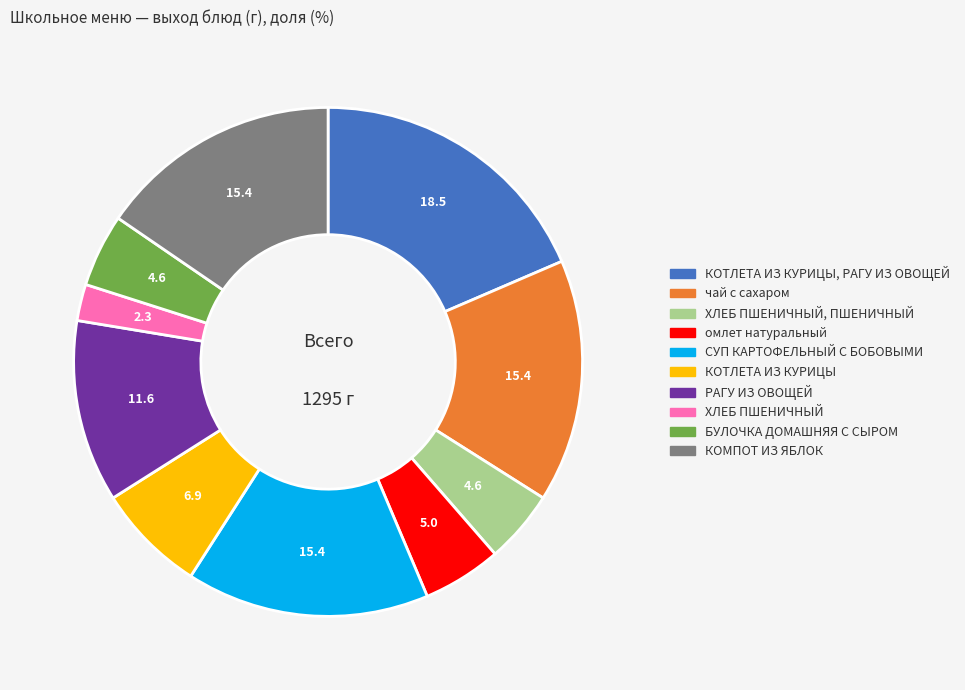

Is there a majority slice in this chart?

No